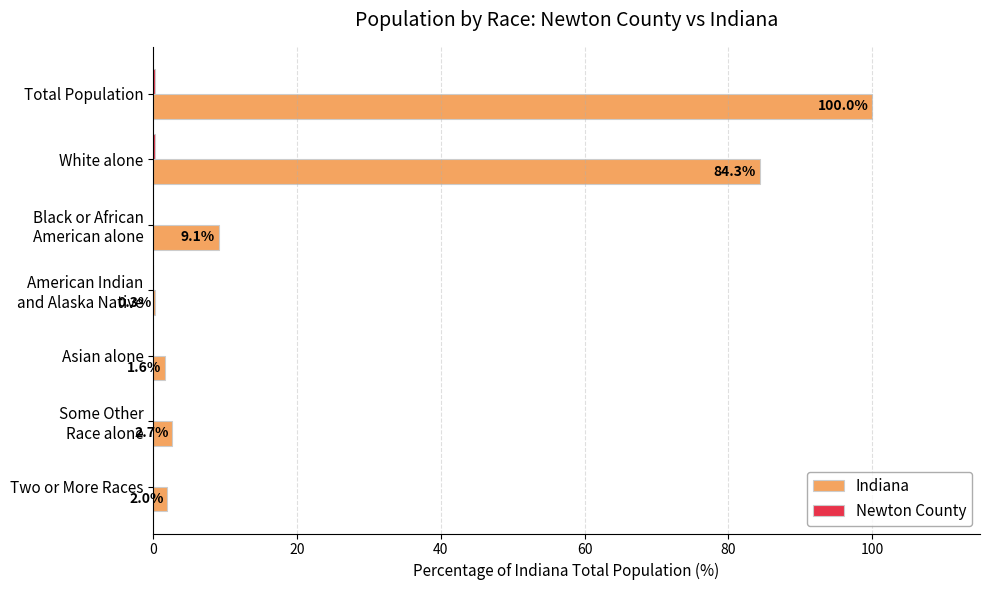

Between Total Population and White alone, which series saw the biggest shift?

Indiana